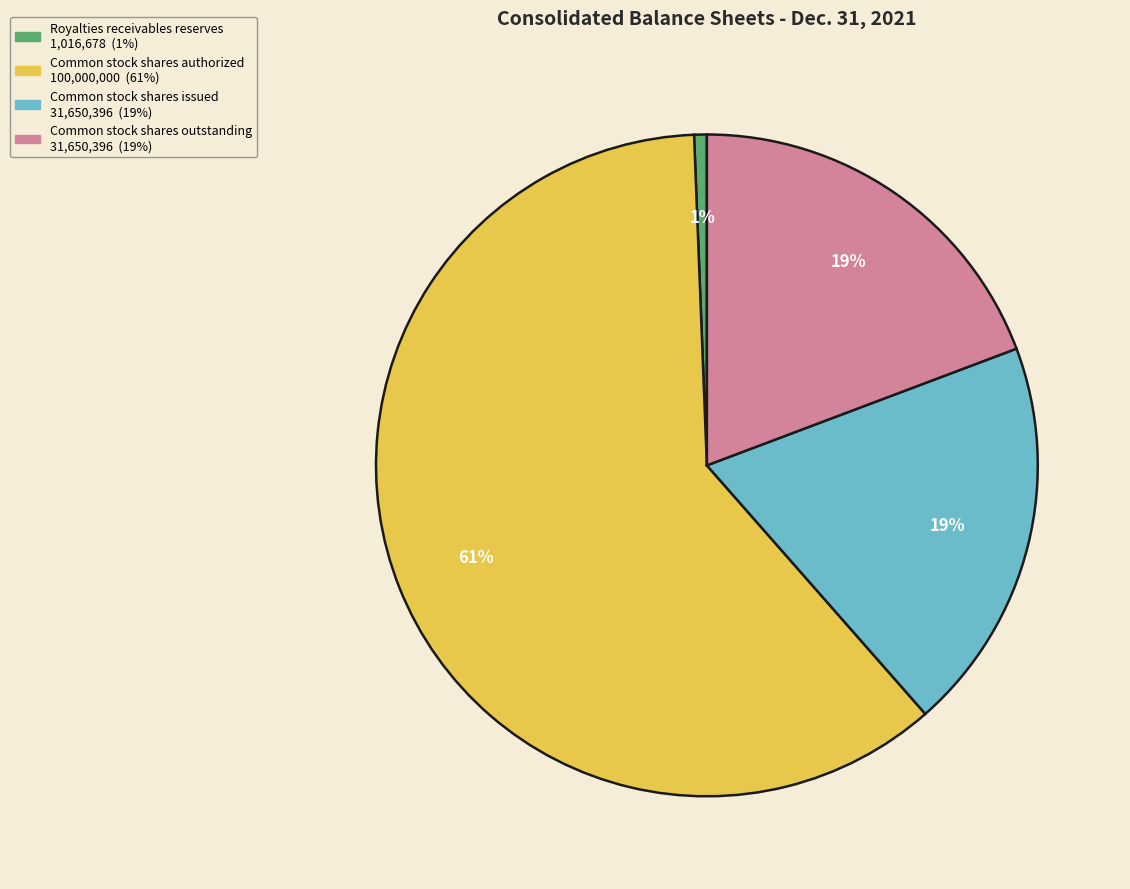

Which category has the biggest portion of the pie?

Common stock shares authorized